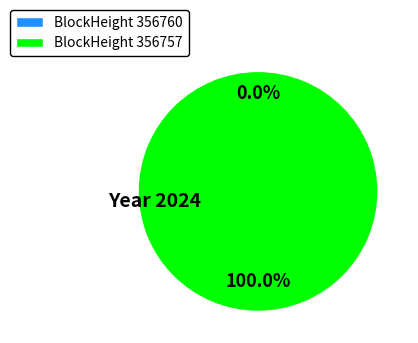

Combined, do 356757 and 356760 account for over 50%?

Yes